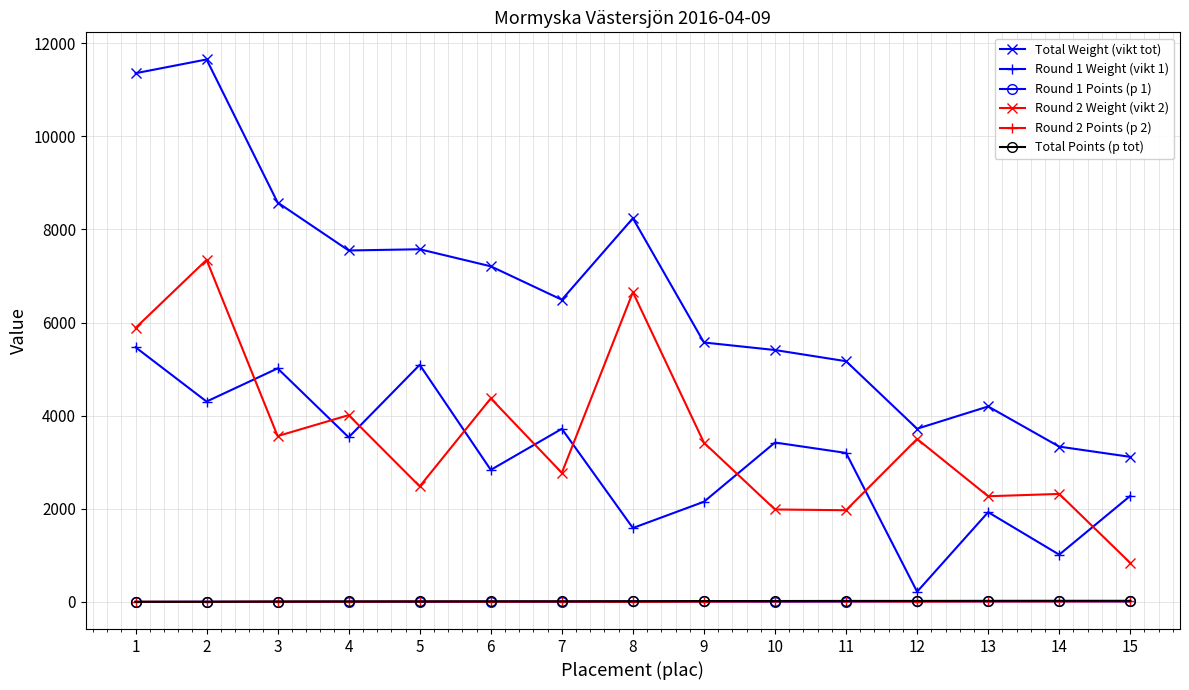

What is the maximum value shown in the chart?

11650